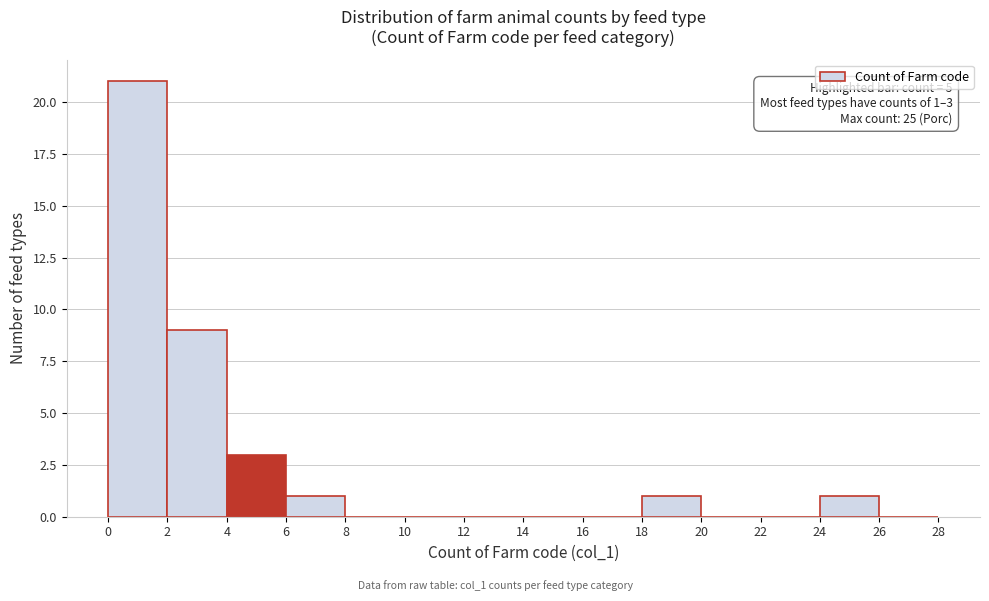

Over which range of the x-axis is the bar tallest?

0 to 2